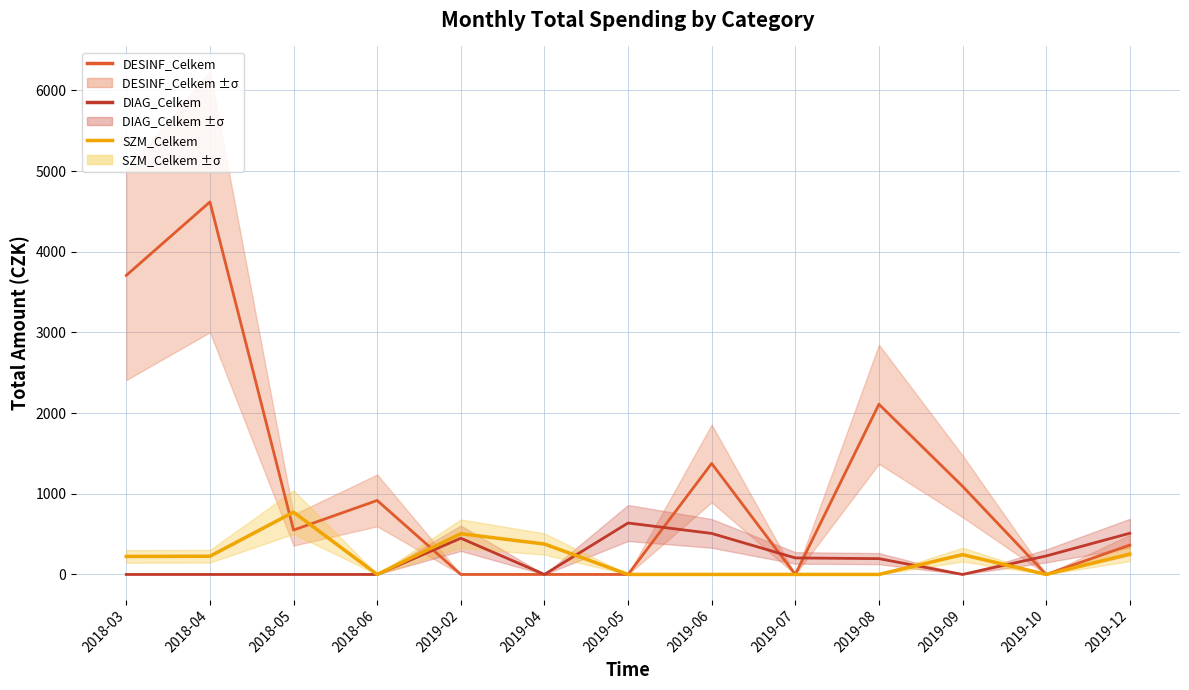

What position from the left is 2019-02?

5